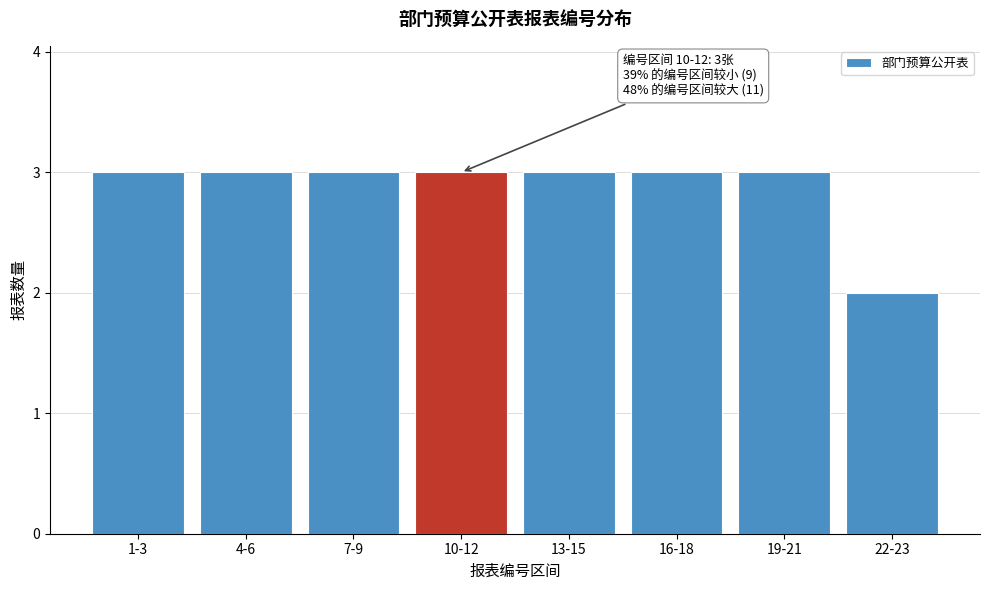

Reading left to right, what are all the values shown in this chart?

1-3=3	4-6=3	7-9=3	10-12=3	13-15=3	16-18=3	19-21=3	22-23=2